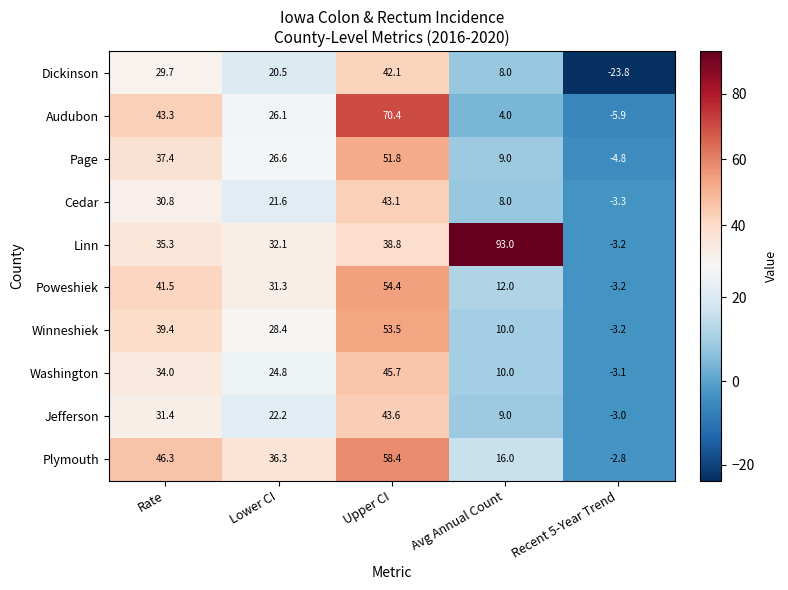

Is it true that Washington equals 50.9 at Rate?

False